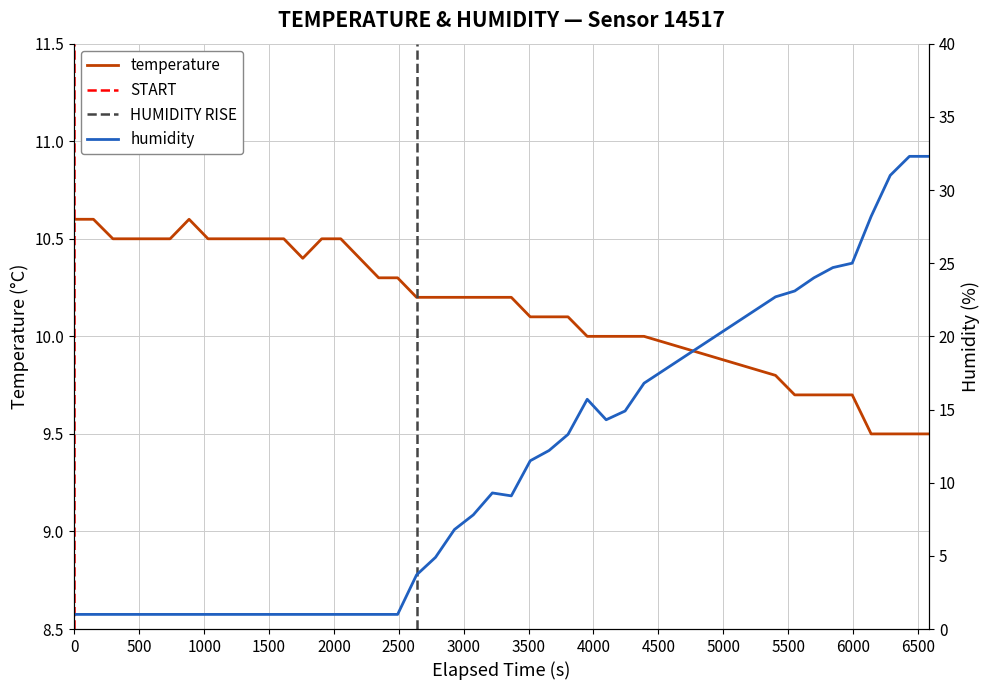

Does the chart have visible grid lines?

Yes